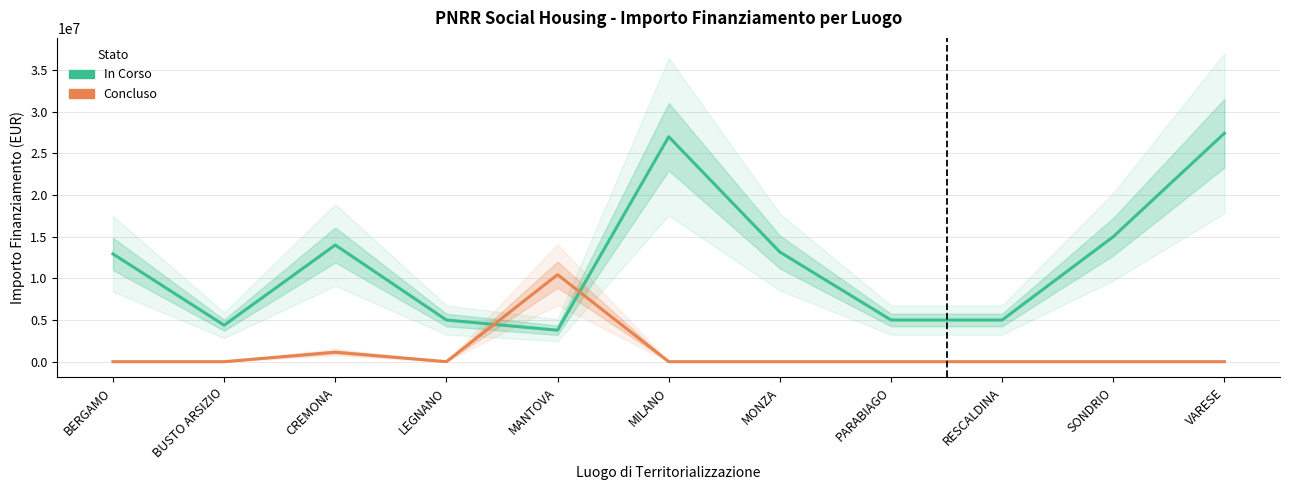

Which series changed the most between BERGAMO and LEGNANO?

In Corso